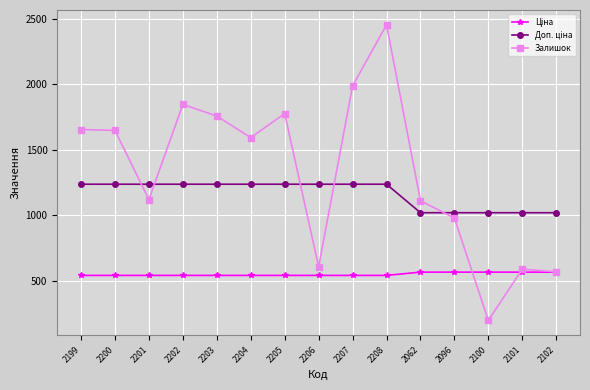

Which series has the largest range (max minus min)?

Залишок